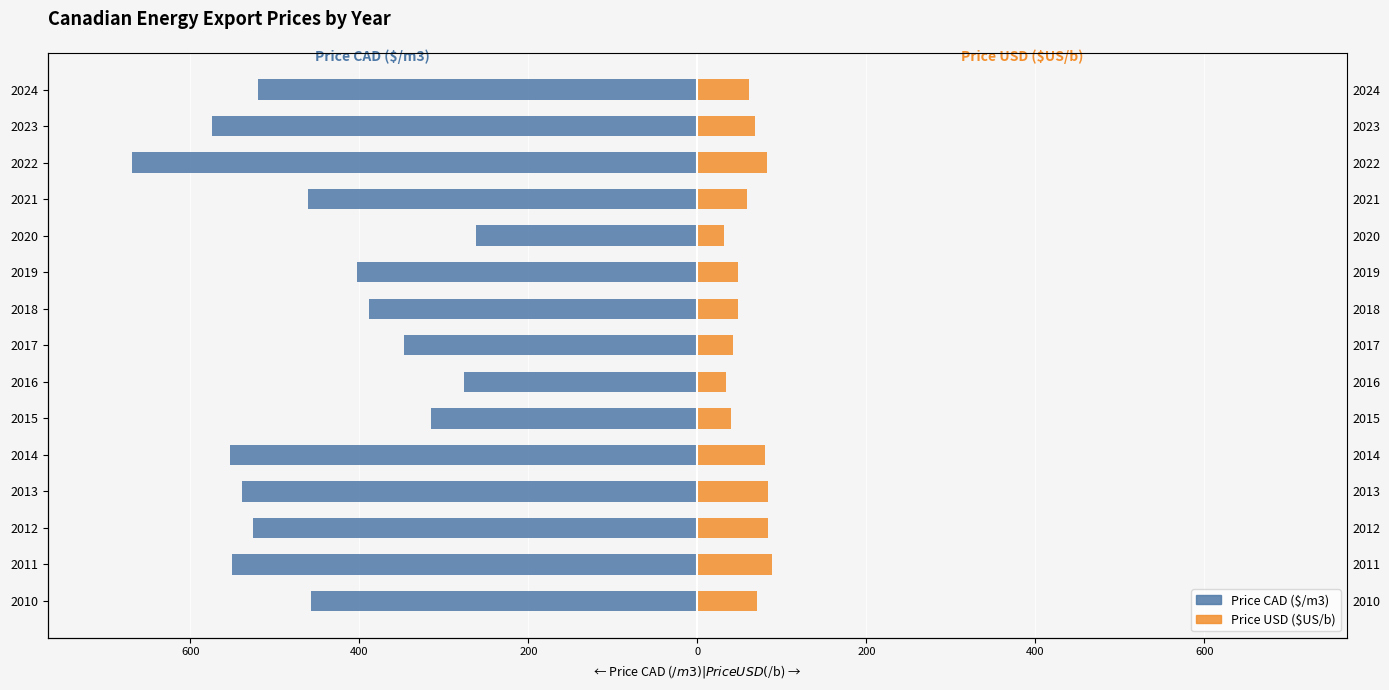

Reading left to right, extract all data points from this chart.

Price CAD ($/m3): -456.7	-551.3	-526.4	-539.4	-552.7	-315.7	-276.8	-347.1	-389.0	-403.3	-261.9	-460.4	-668.6	-574.8	-520.4
Price USD ($US/b): 70.6	88.5	83.7	83.2	79.7	39.4	33.3	42.5	47.8	48.3	31.3	58.4	81.9	67.7	61.3